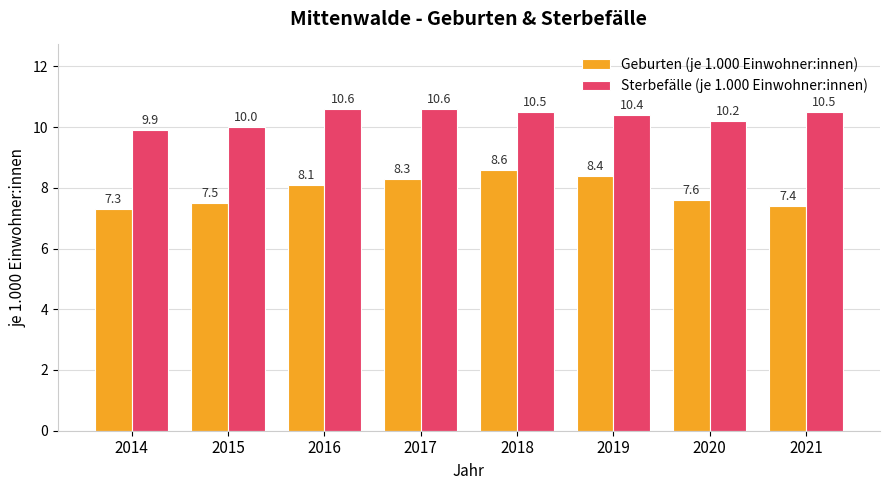

What value does the Geburten (je 1.000 Einwohner:innen) series have at 2019?

8.4